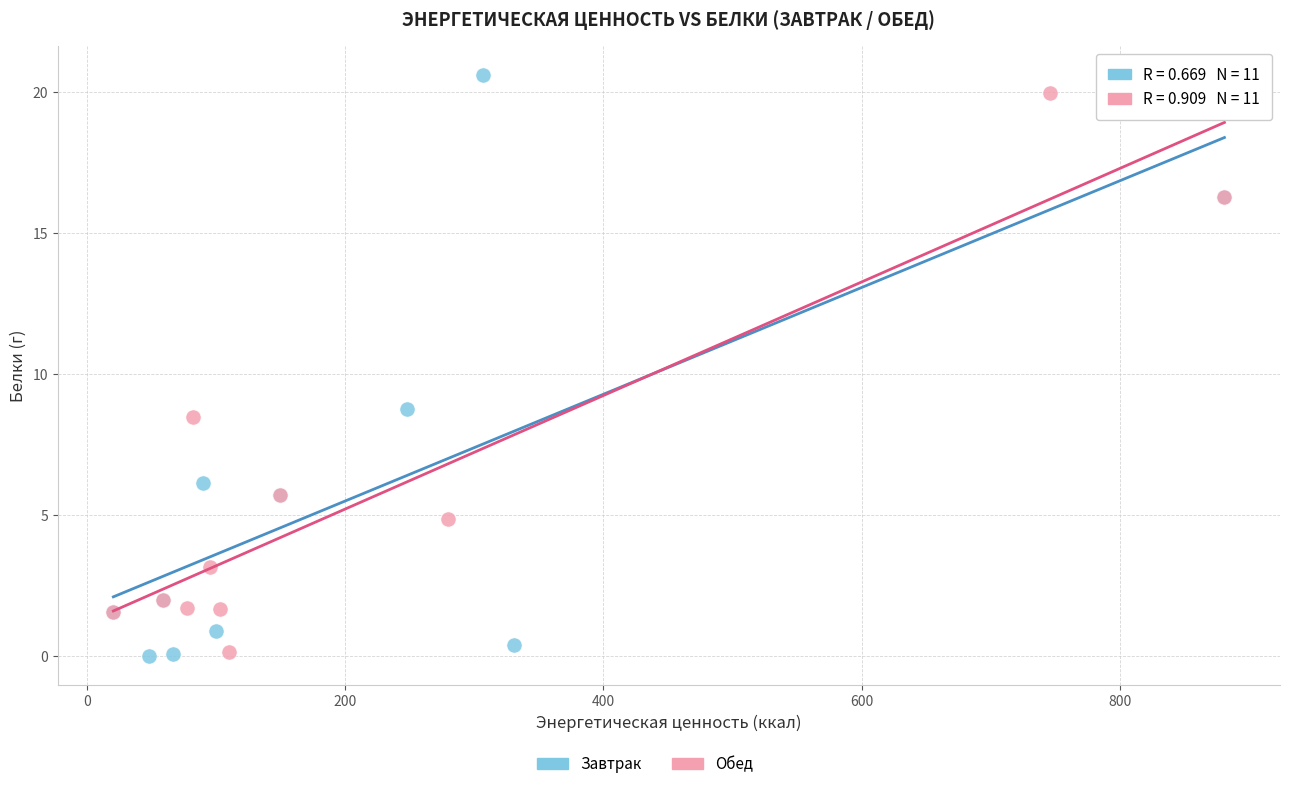

Which series has the largest Y range (max minus min)?

Завтрак